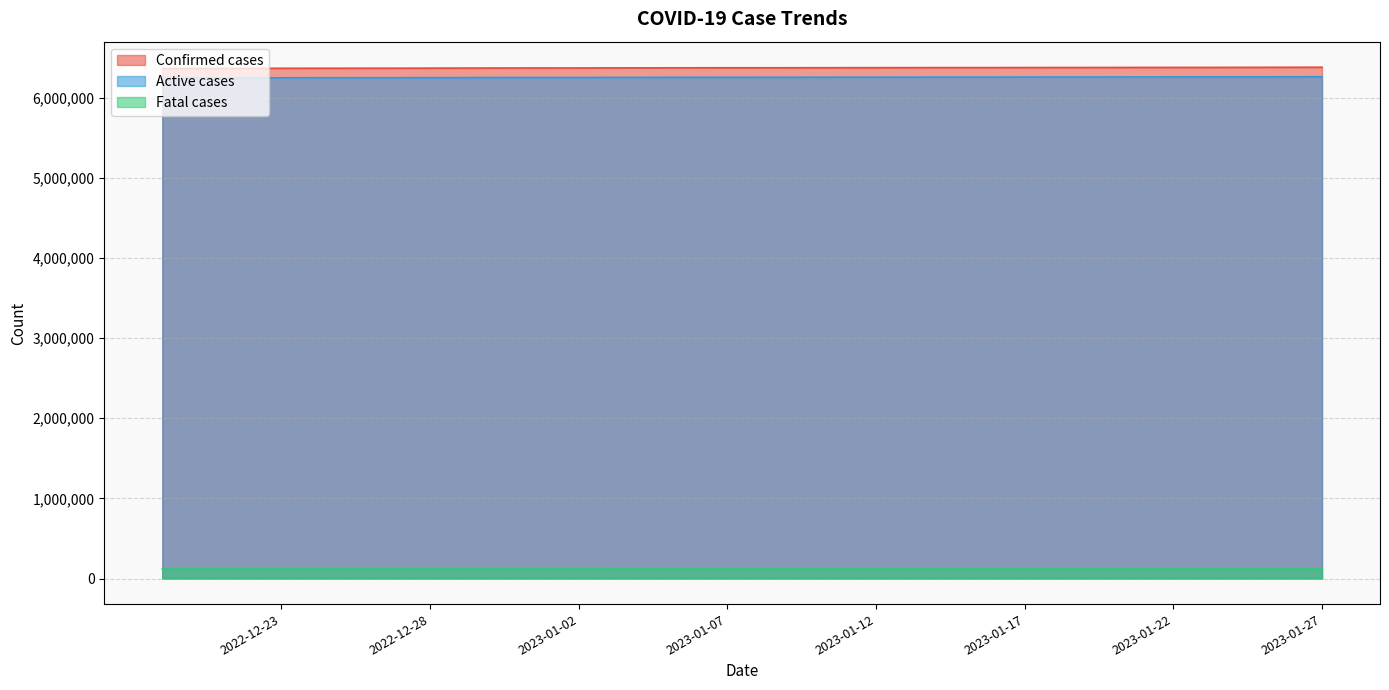

What is the value of the Fatal cases point at the 34th from the left?

118475